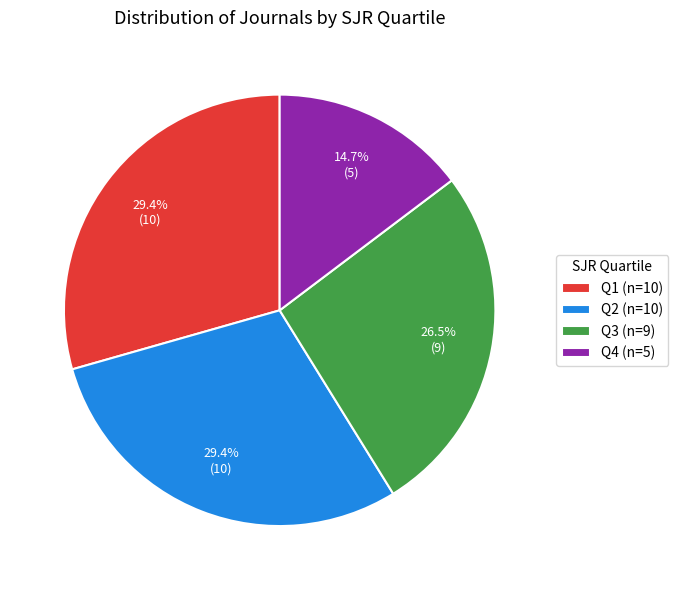

To the nearest percent, what is the difference between the largest and smallest slice percentages?

15%